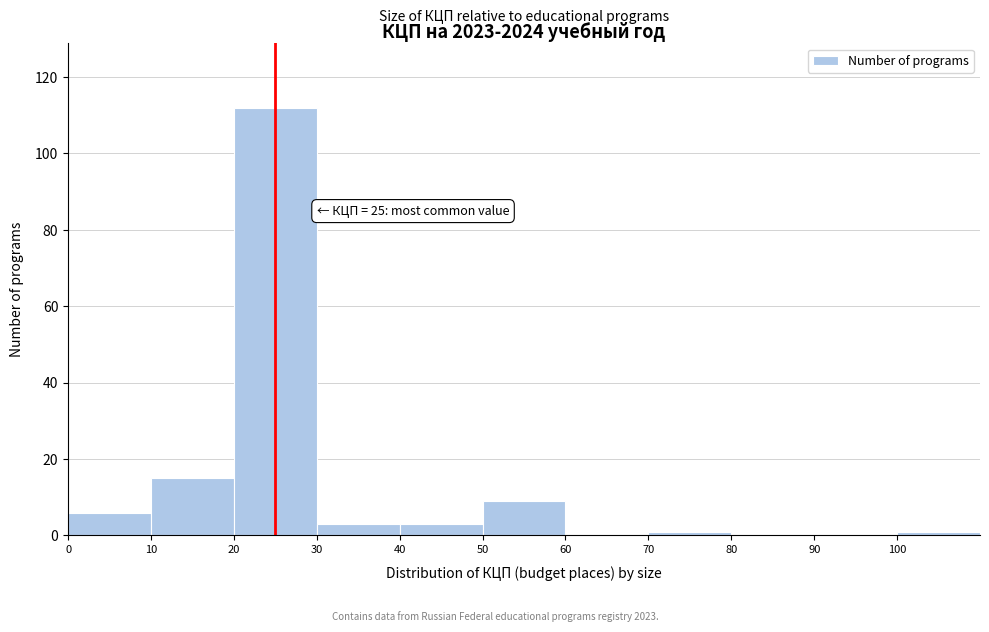

Which range on the x-axis has the tallest bar?

20 to 30